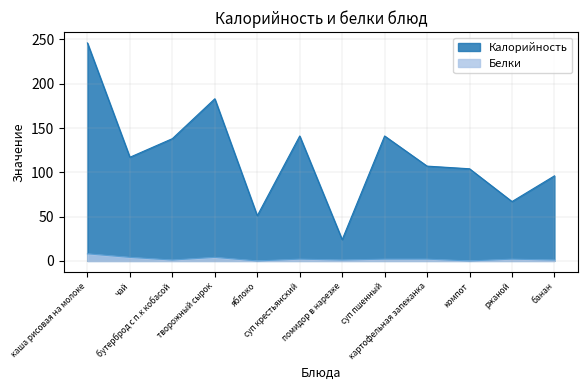

True or false: Калорийность and Белки cross at least once.

False